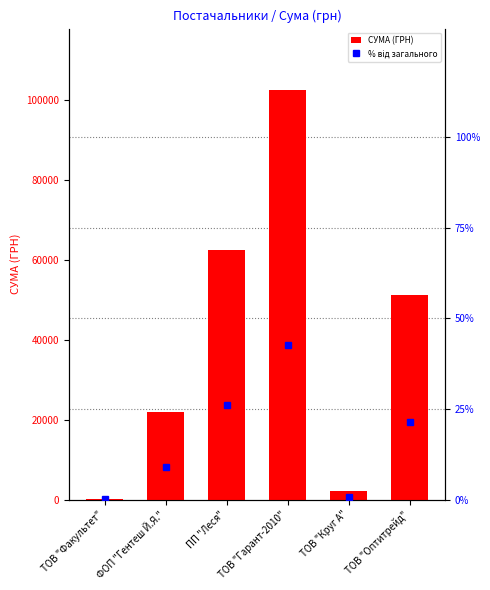

Reading left to right, what are all the values shown in this chart?

СУМА (ГРН): 165.0	21931.2	62524.8	102391.6	2059.2	51204.7
% від загального: 0.1	9.1	26.0	42.6	0.9	21.3